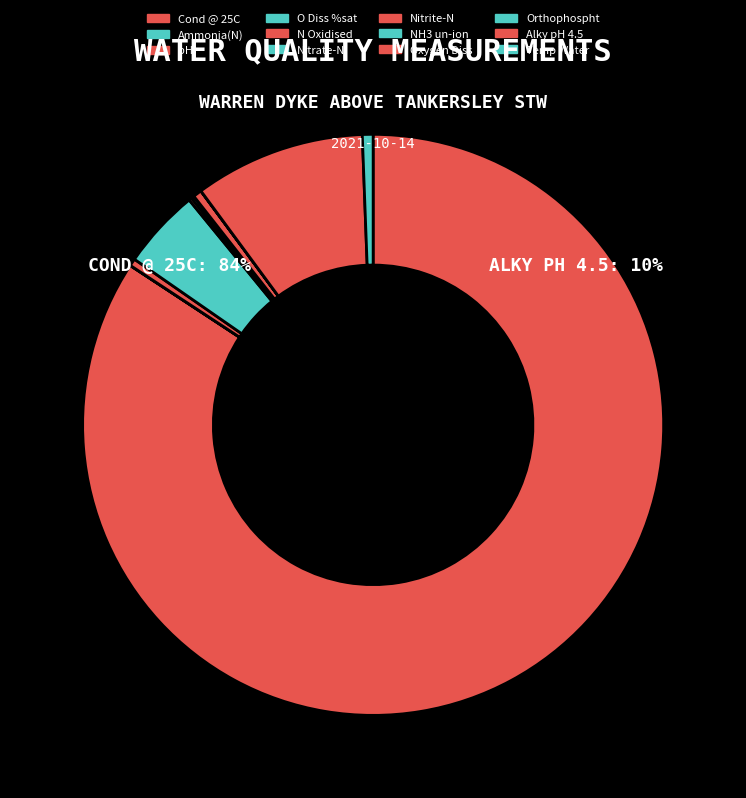

Which slice is the largest?

Cond @ 25C